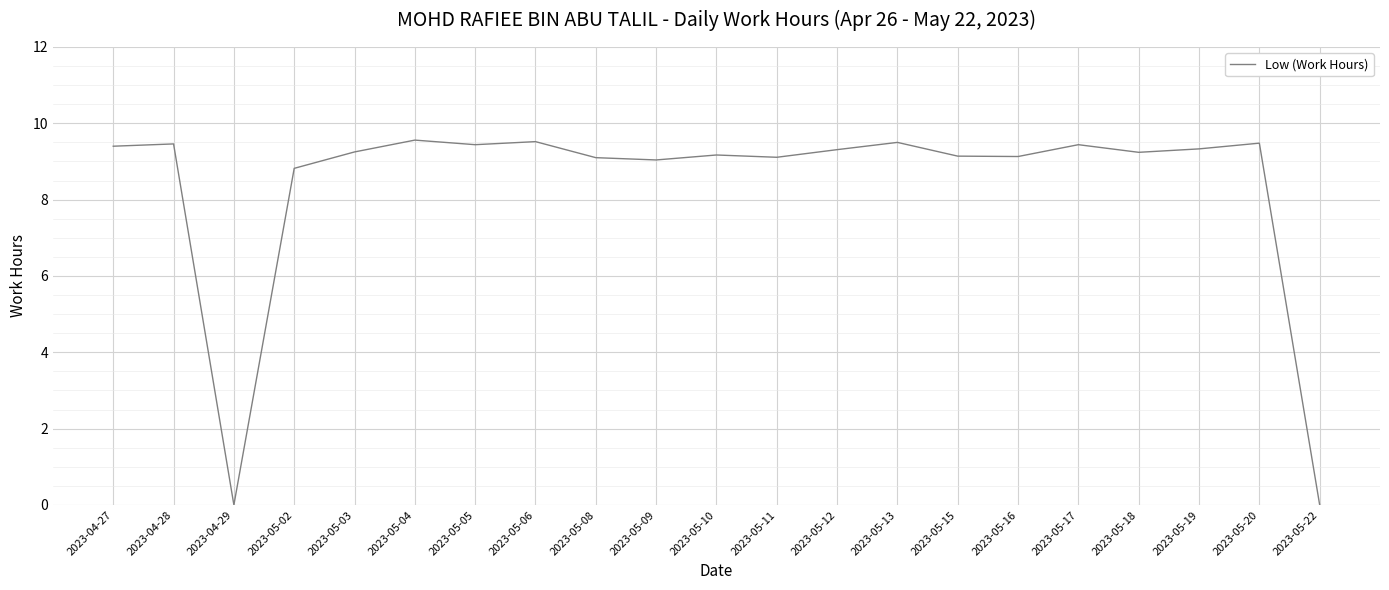

What is the ratio of the value at 2023-05-15 to the value at 2023-05-16?

1.0